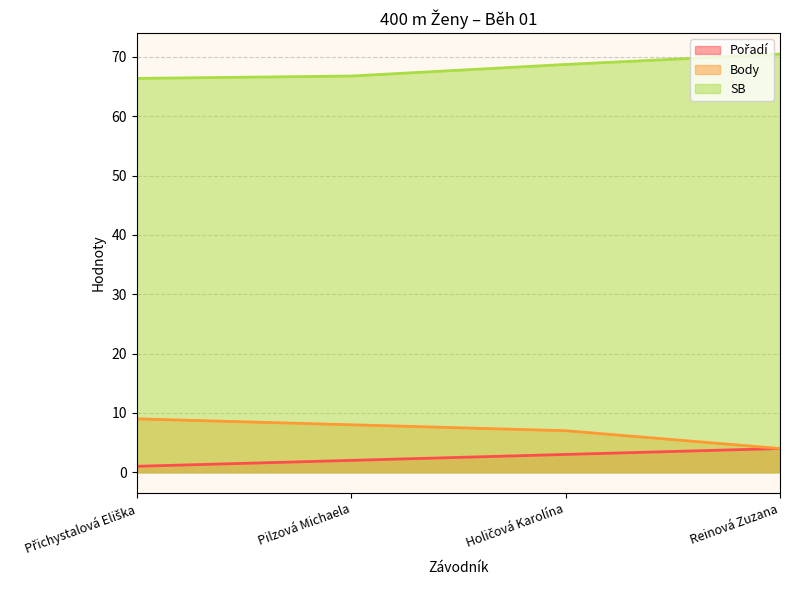

Does the chart have visible grid lines?

Yes